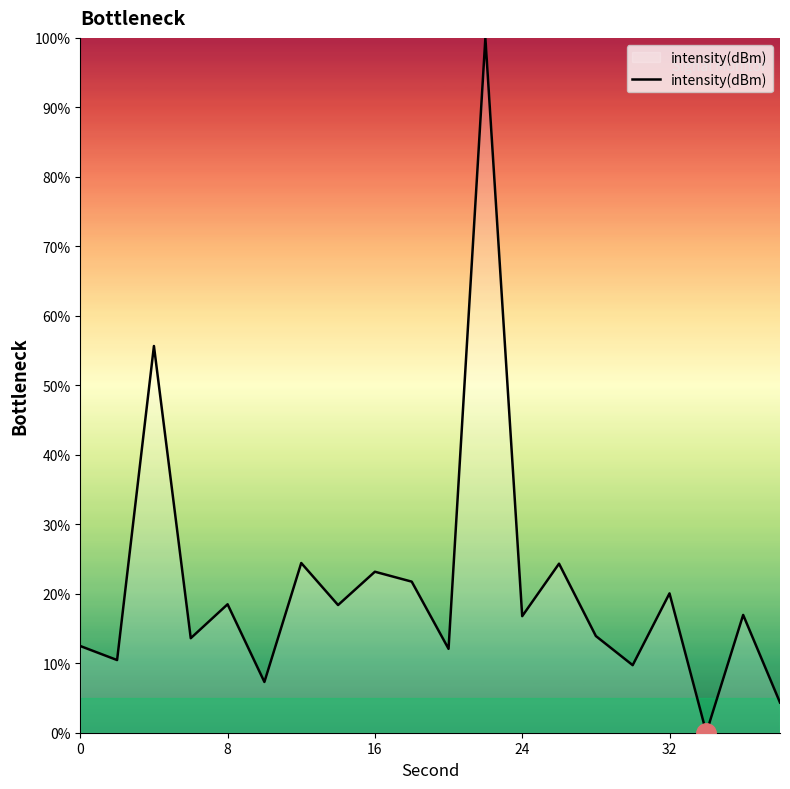

What is the difference between the maximum and minimum values?

100.0